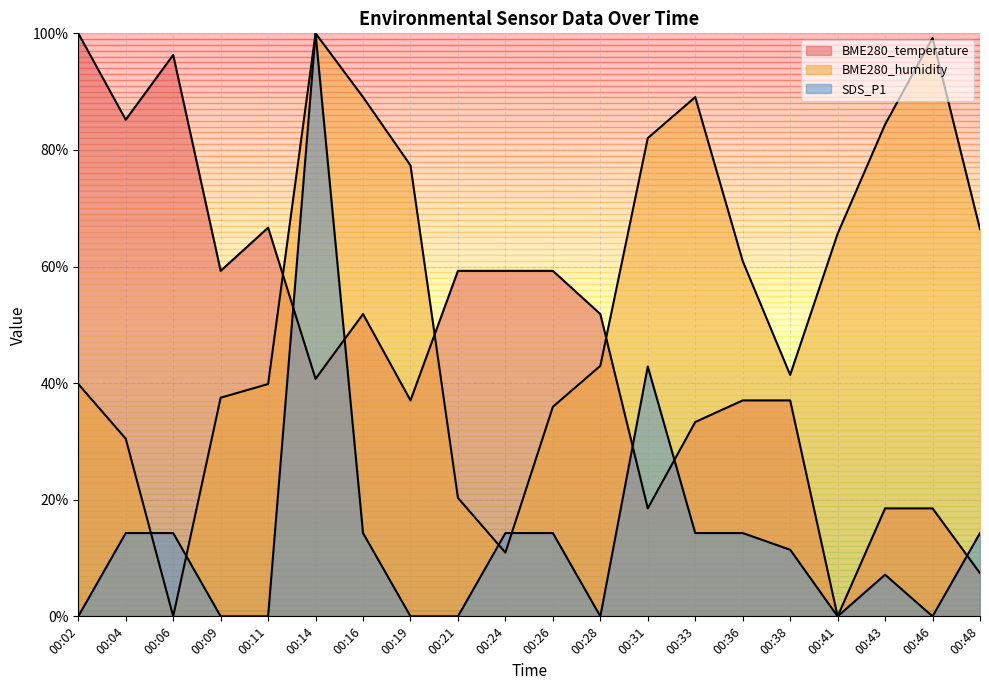

At how many categories does at least one series exceed 54?

18